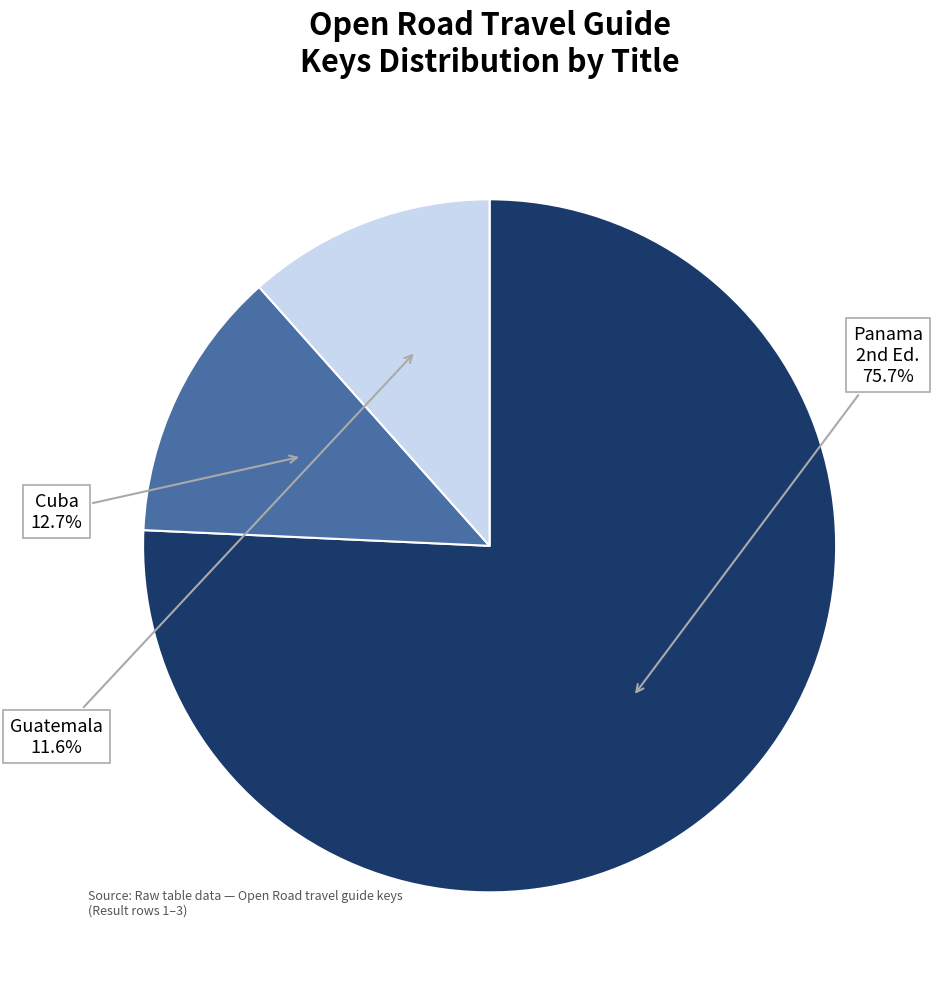

How many segments does this pie chart have?

3